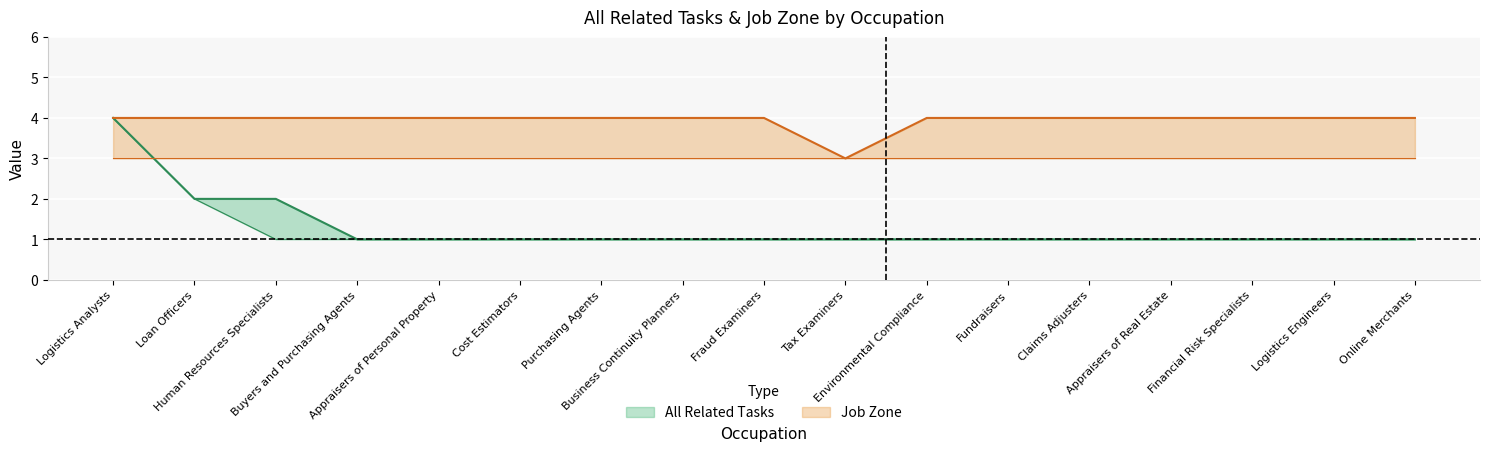

What is the sum of the Job Zone values at Online Merchants and Logistics Analysts?

8